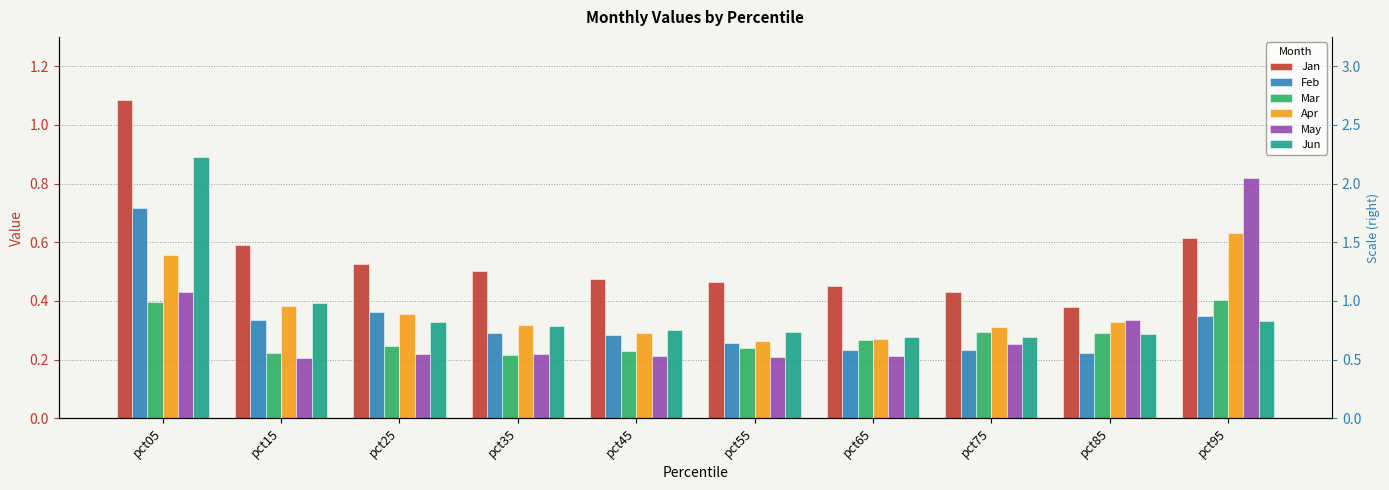

Read the Jan value at pct45.

0.5